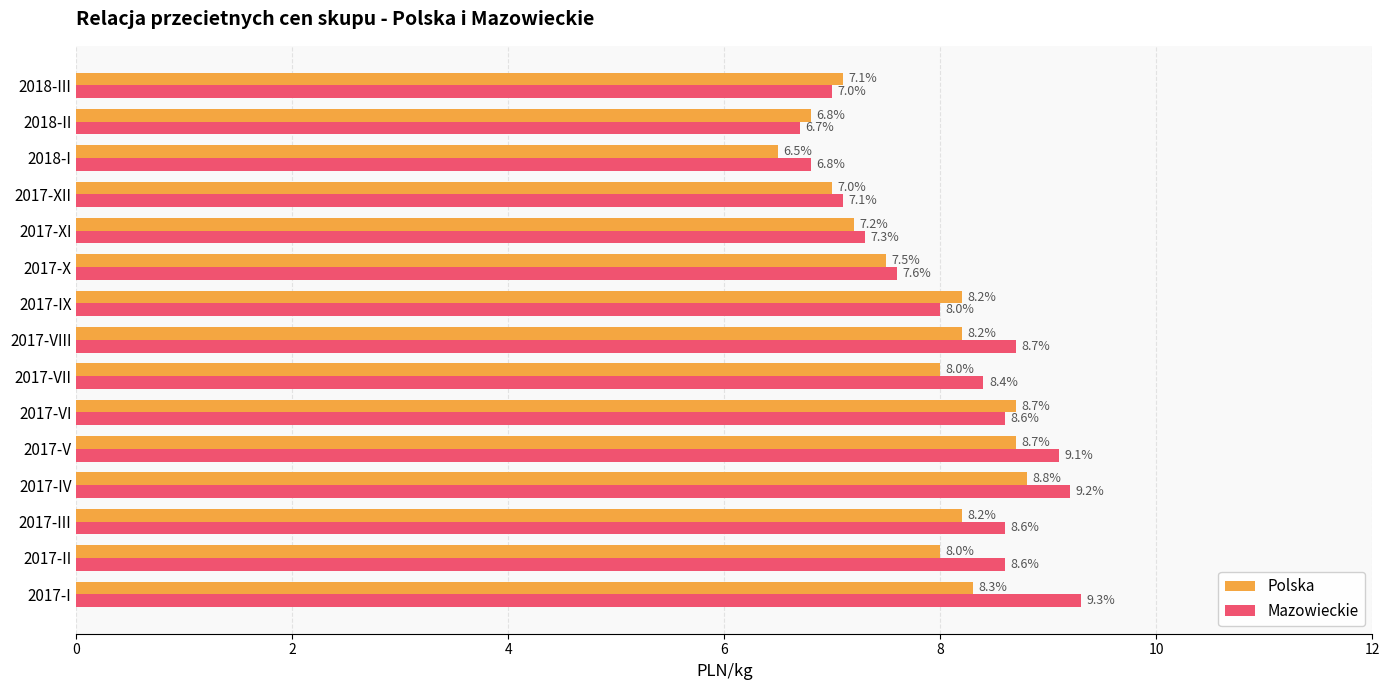

How many series are shown in this chart?

2